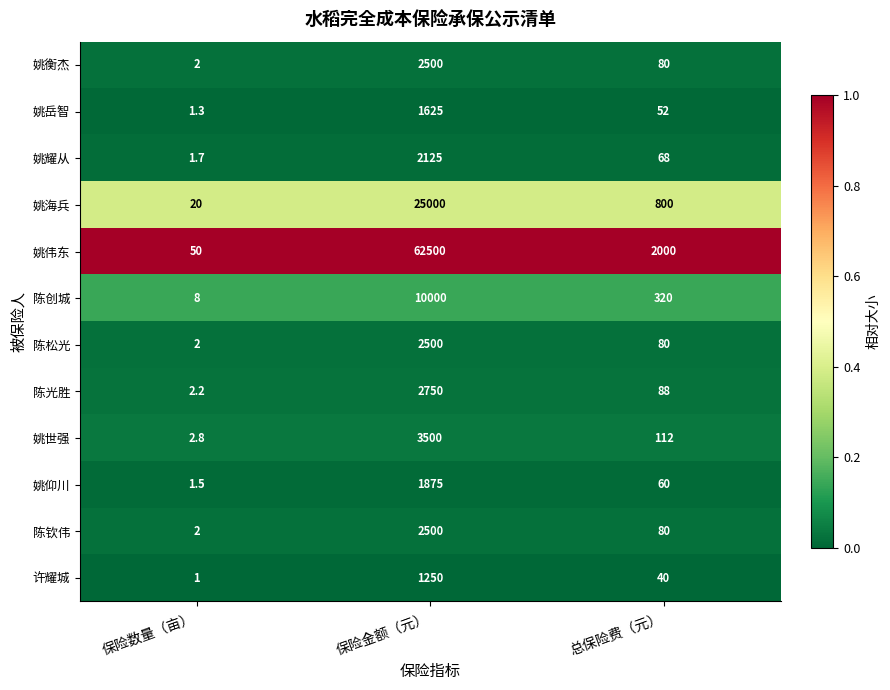

Which series changed the most between 保险数量（亩） and 保险金额（元）?

姚伟东